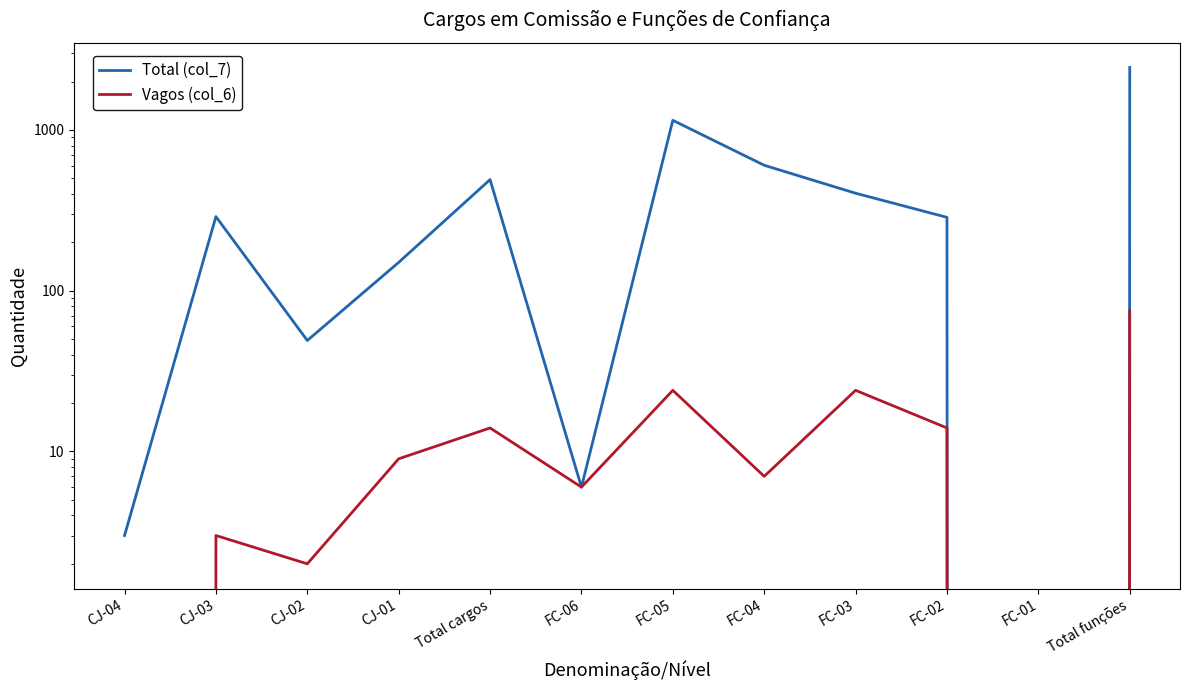

How many interior local peaks does the Total (col_7) series have?

3